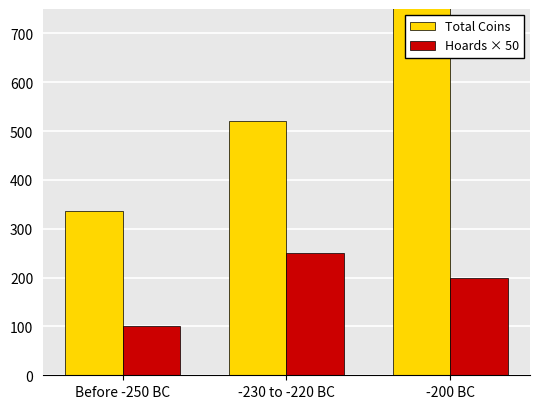

Count the number of data series in this chart.

2